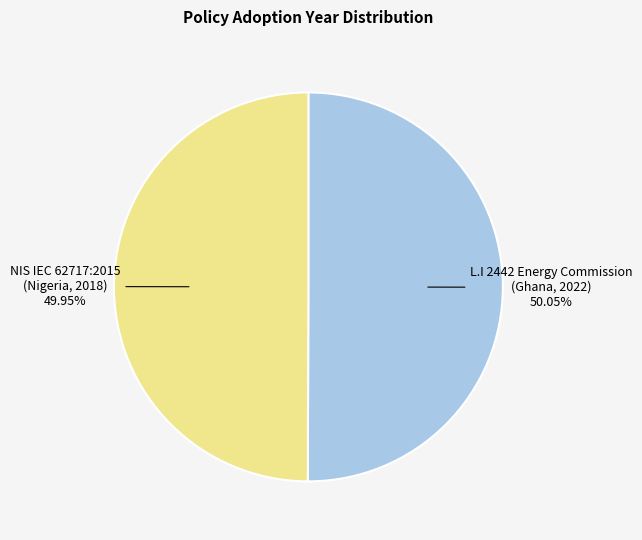

Is there a majority slice in this chart?

Yes